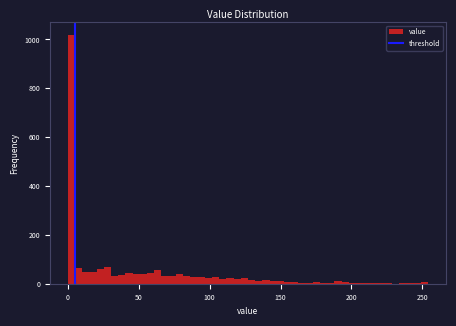

Around what value on the x-axis is the tallest bar? Give the approximate position of its centre, as read against the axis.

5